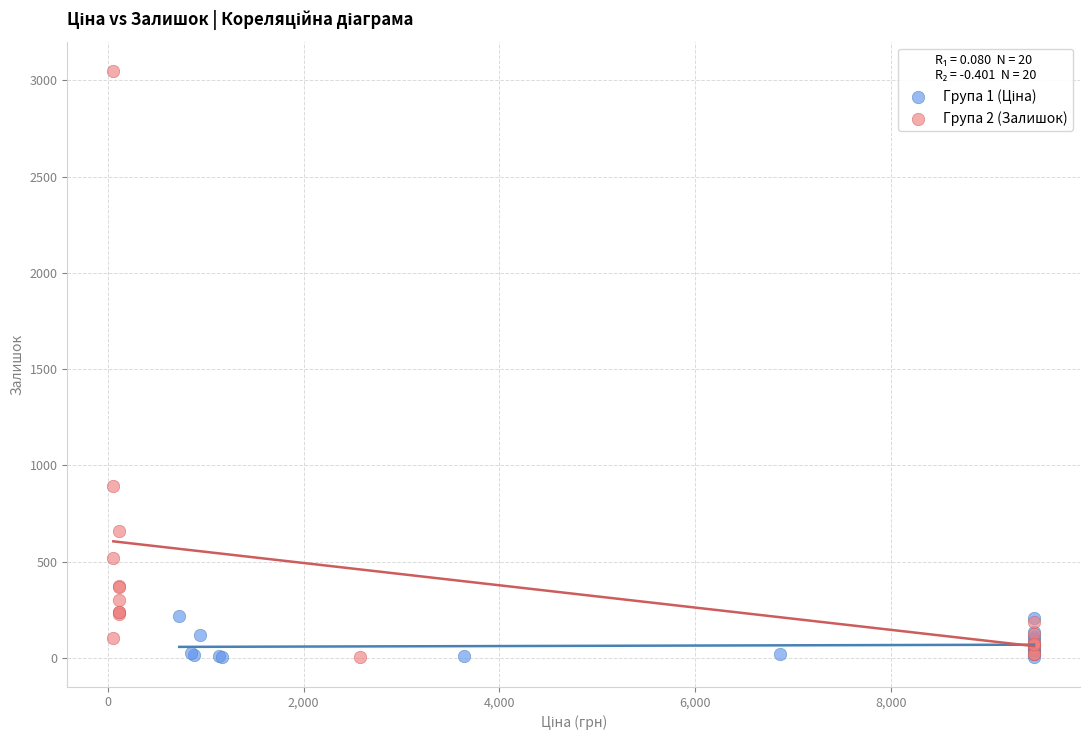

Which series contains the highest Y value?

Група 2 (Залишок)